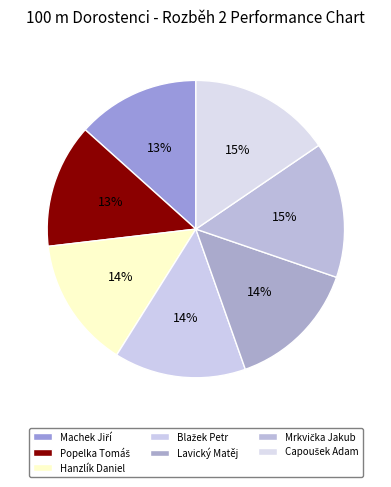

How many slices are in this pie chart?

7